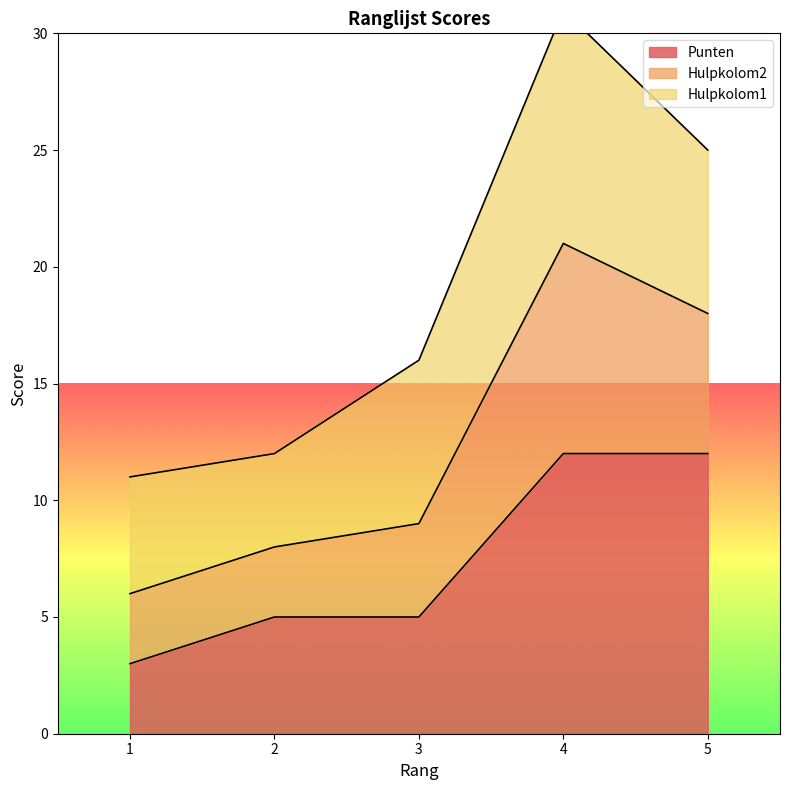

The Punten series shows 3 at 3. True or false?

False